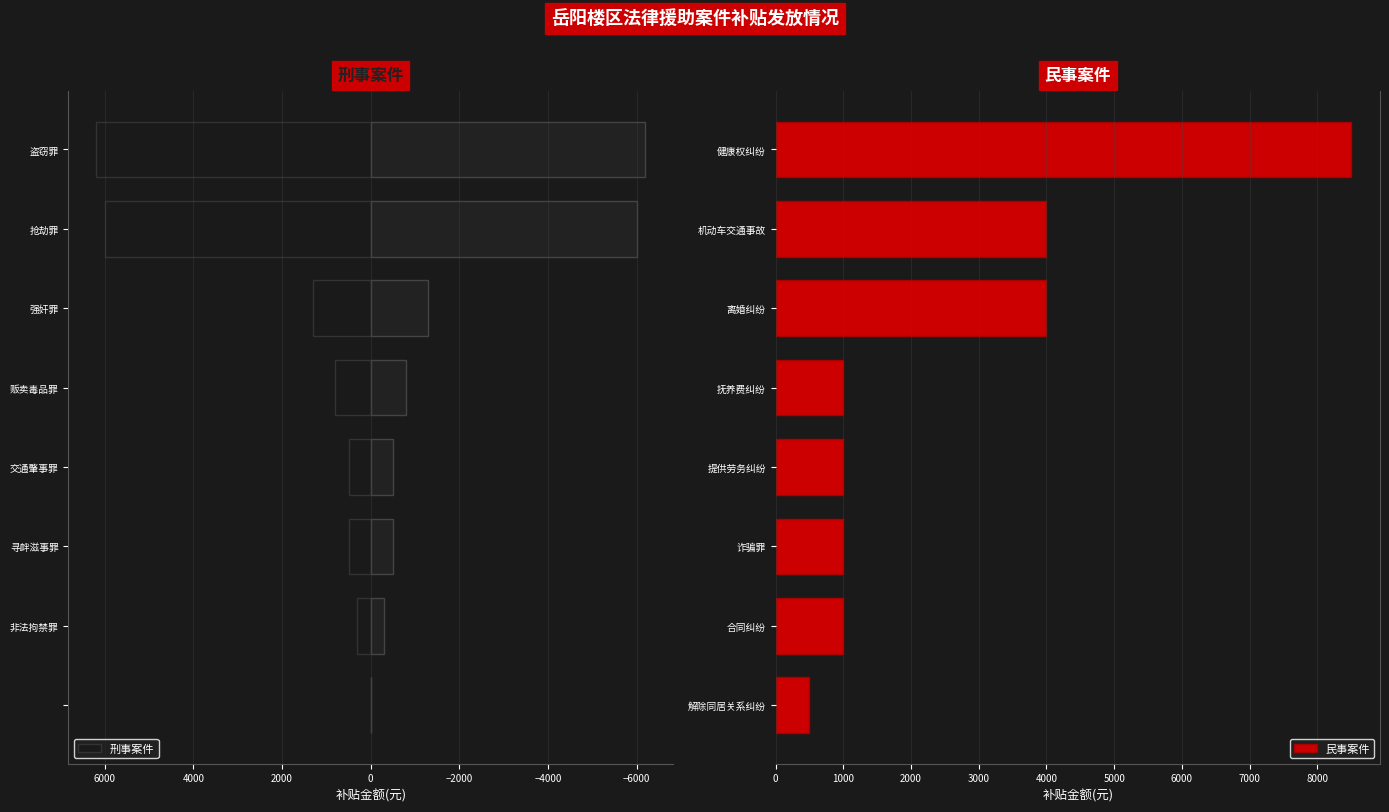

How many series are shown in this chart?

2